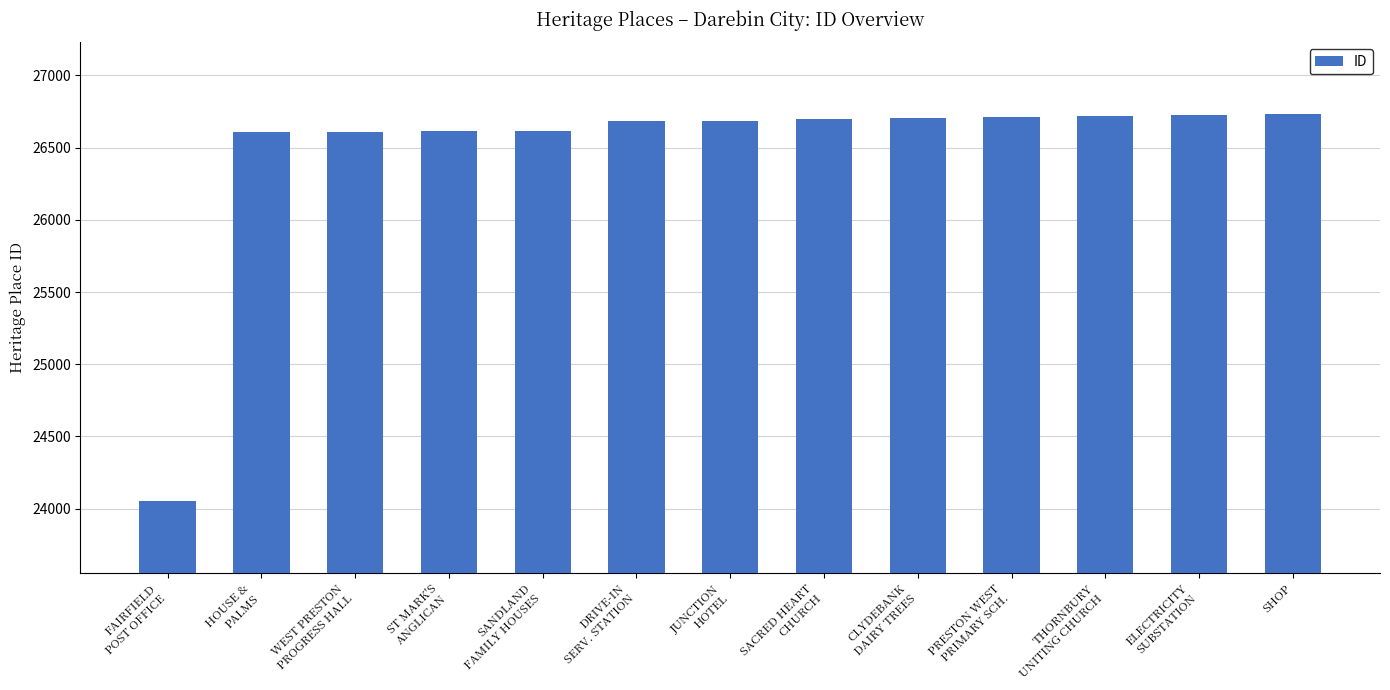

The value at SACRED HEART
CHURCH is 43445. True or false?

False